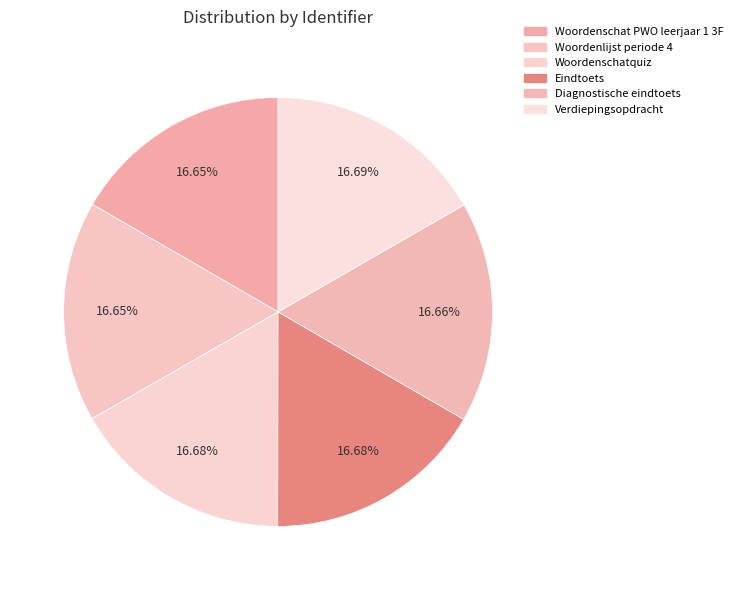

Does Diagnostische eindtoets represent more than half of the total?

No